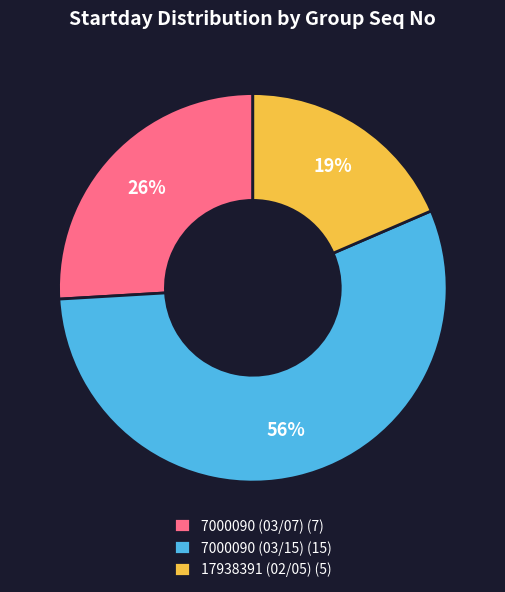

Is there a majority slice in this chart?

Yes